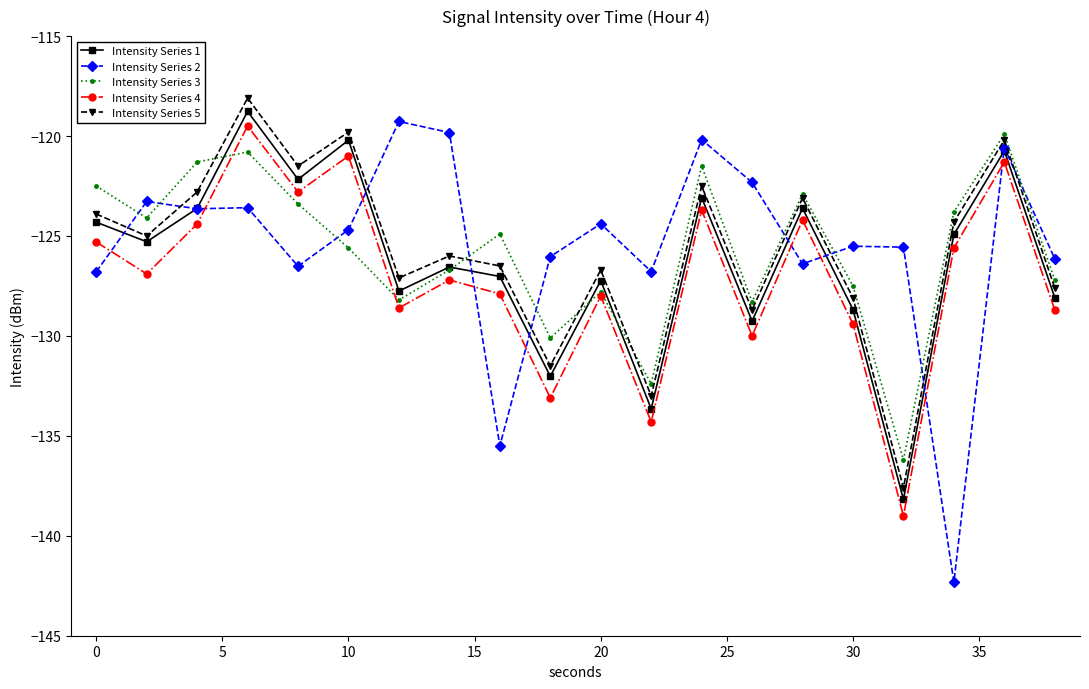

True or false: Intensity Series 2 has more than 1 interior local peaks.

True